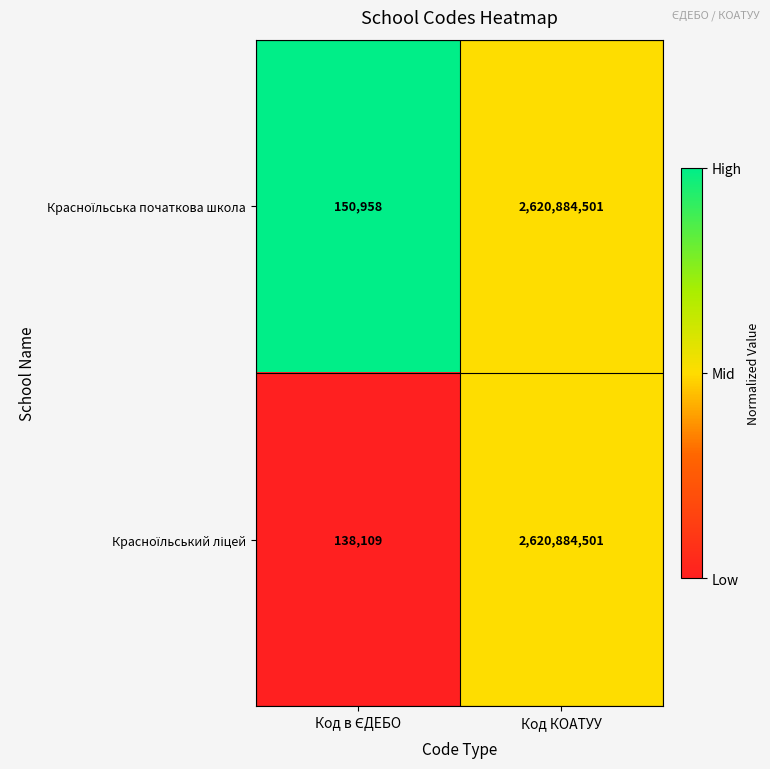

Which label corresponds to the largest value in the chart?

Код КОАТУУ